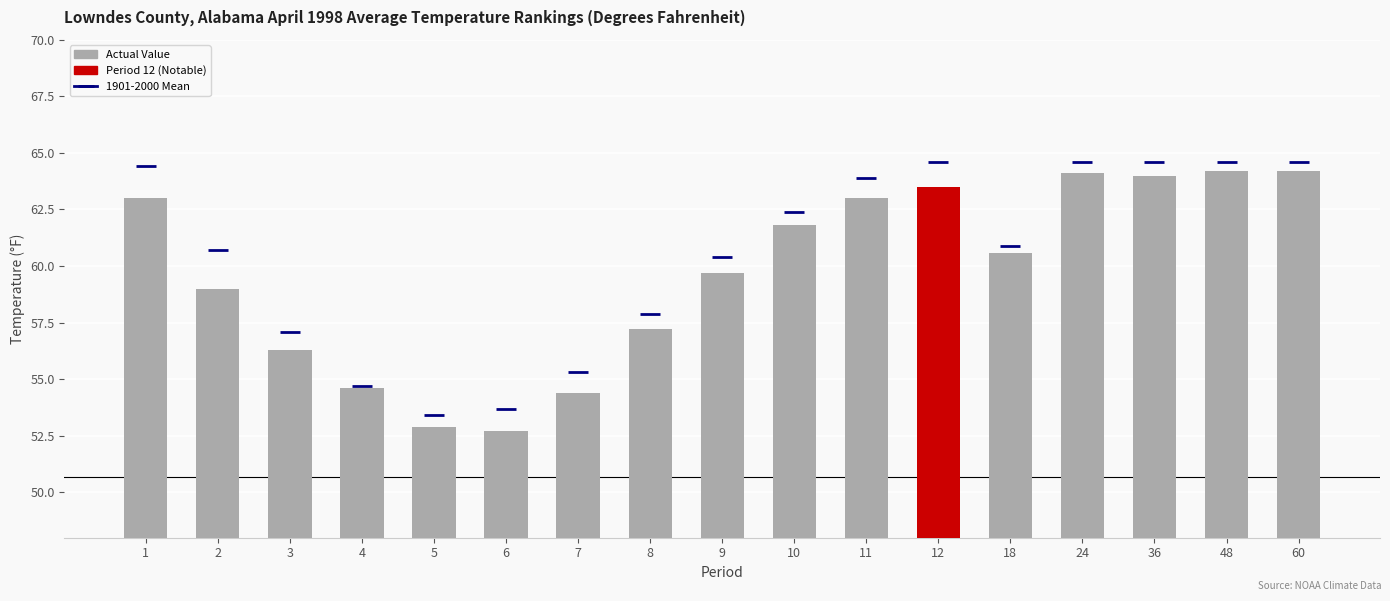

What is the average value of the 1901-2000 Mean series?

60.5